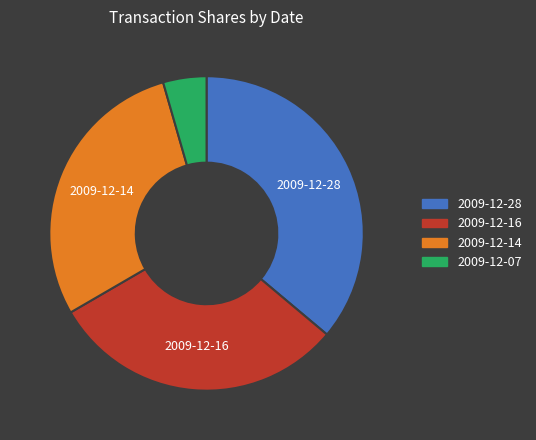

What is the largest slice in the pie chart?

2009-12-28